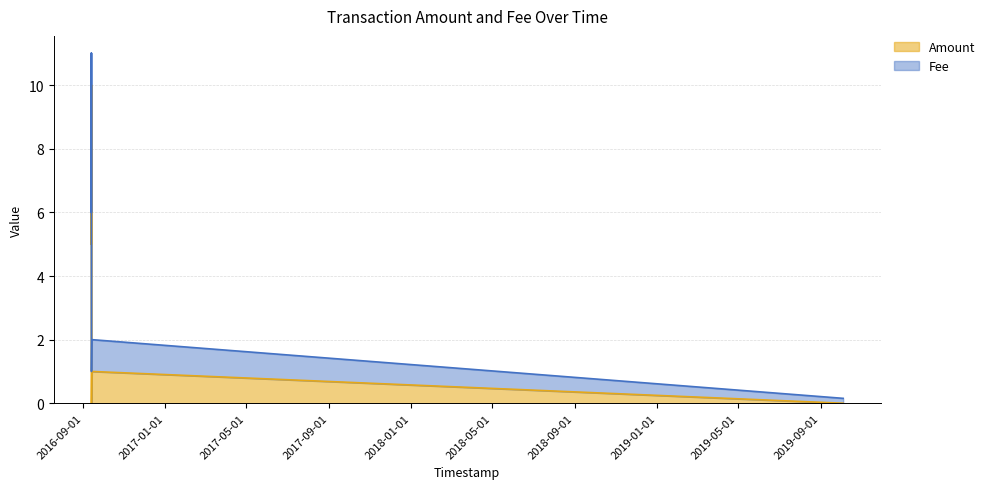

The chart shows a value of 14.2 at 2016-09-13 13:37:35. True or false?

False